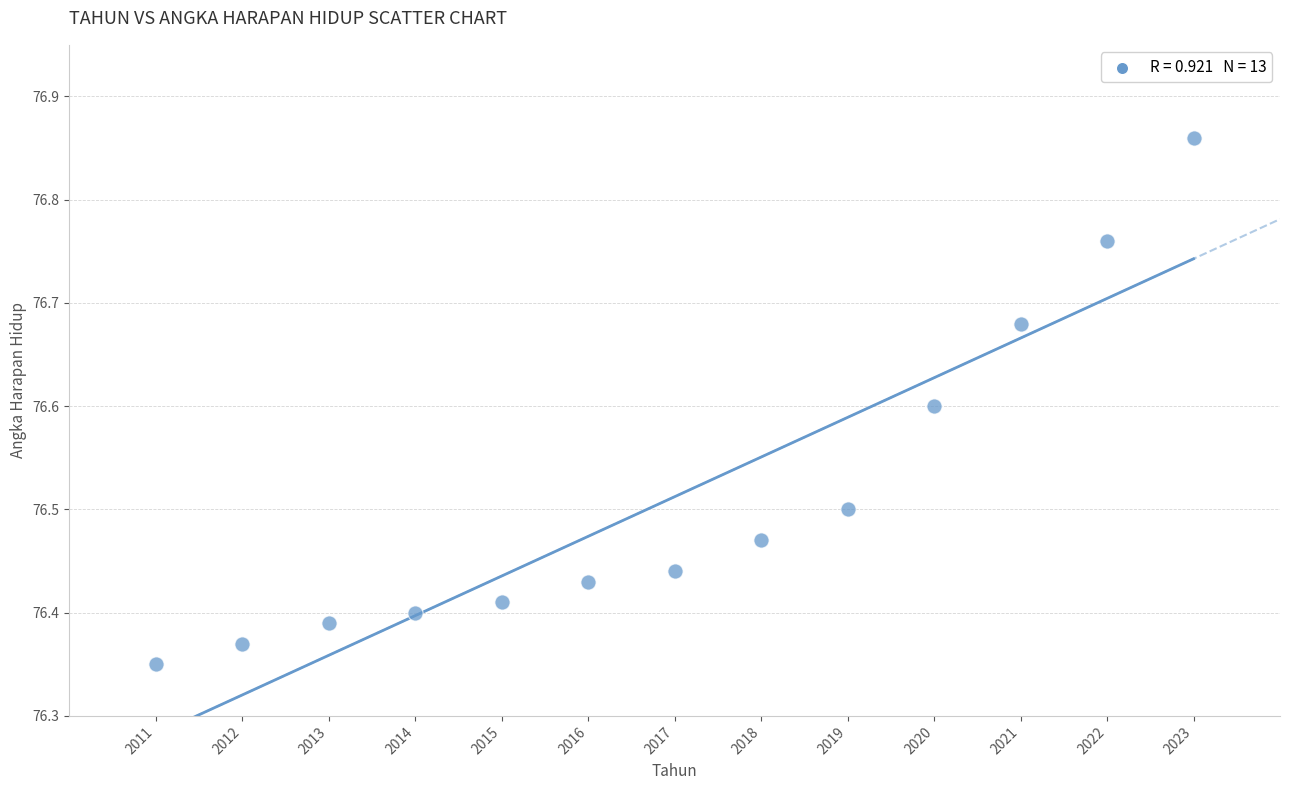

What is the range of Y values (max minus min)?

0.5